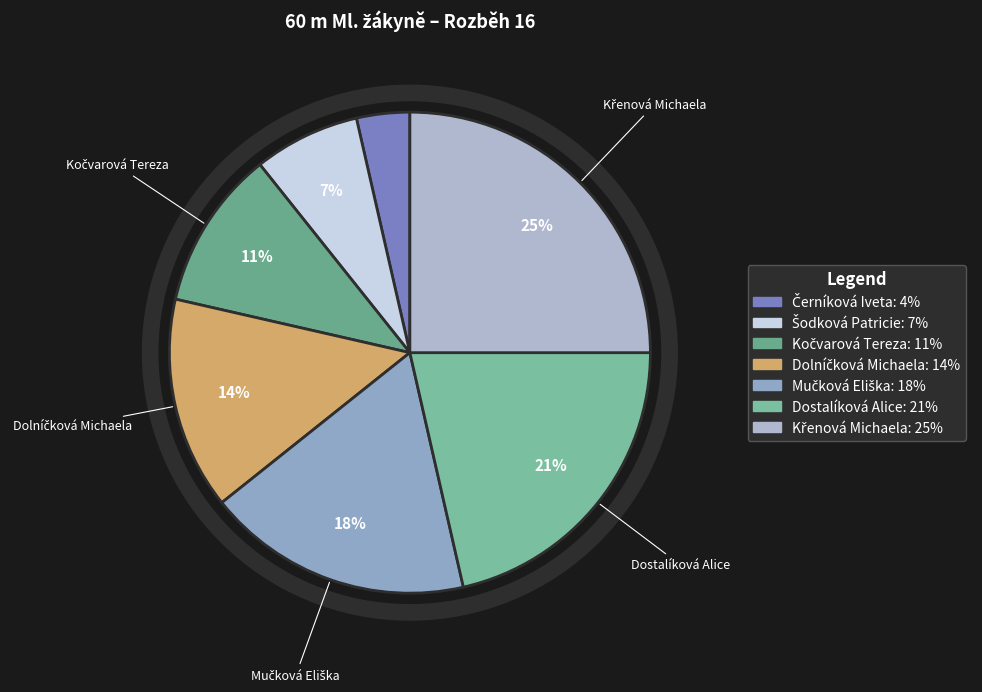

How many slices are in this pie chart?

7